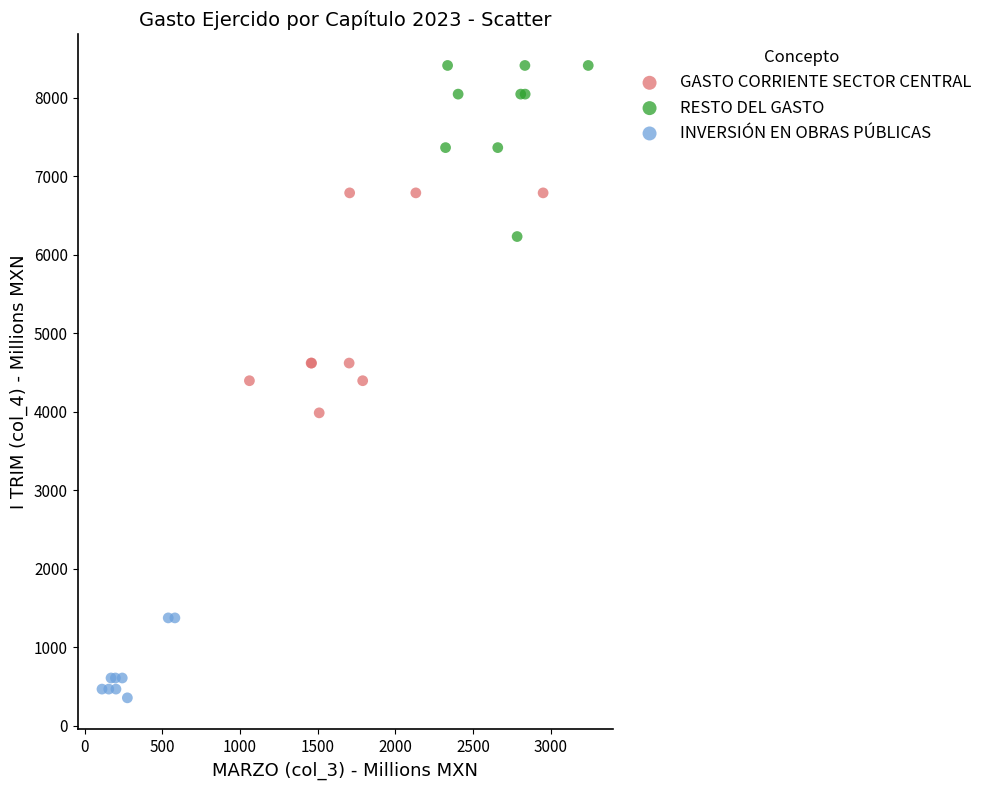

Which series contains the lowest Y value?

INVERSIÓN EN OBRAS PÚBLICAS